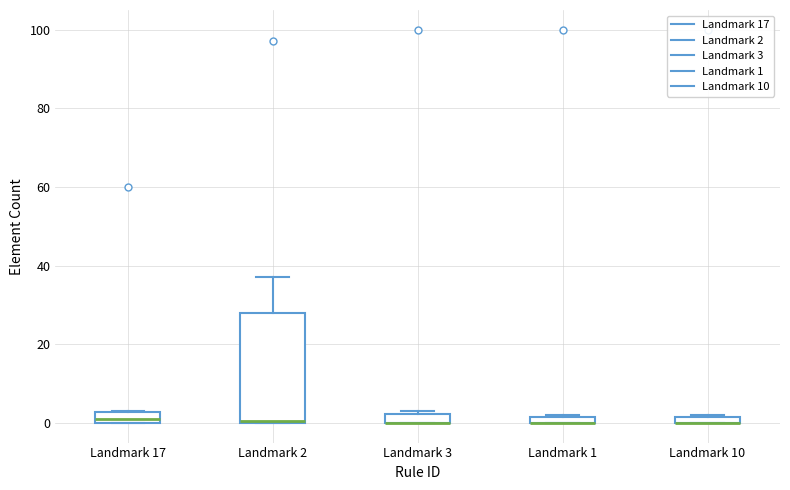

Which box is the tallest, from its lower edge to its upper edge?

Landmark 2